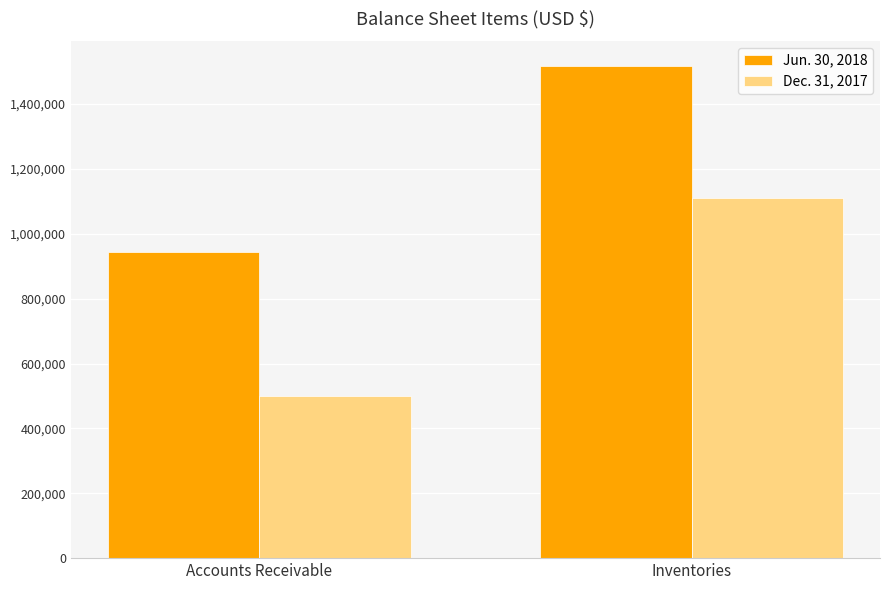

At Inventories, list the series in order from smallest to largest.

Dec. 31, 2017, Jun. 30, 2018